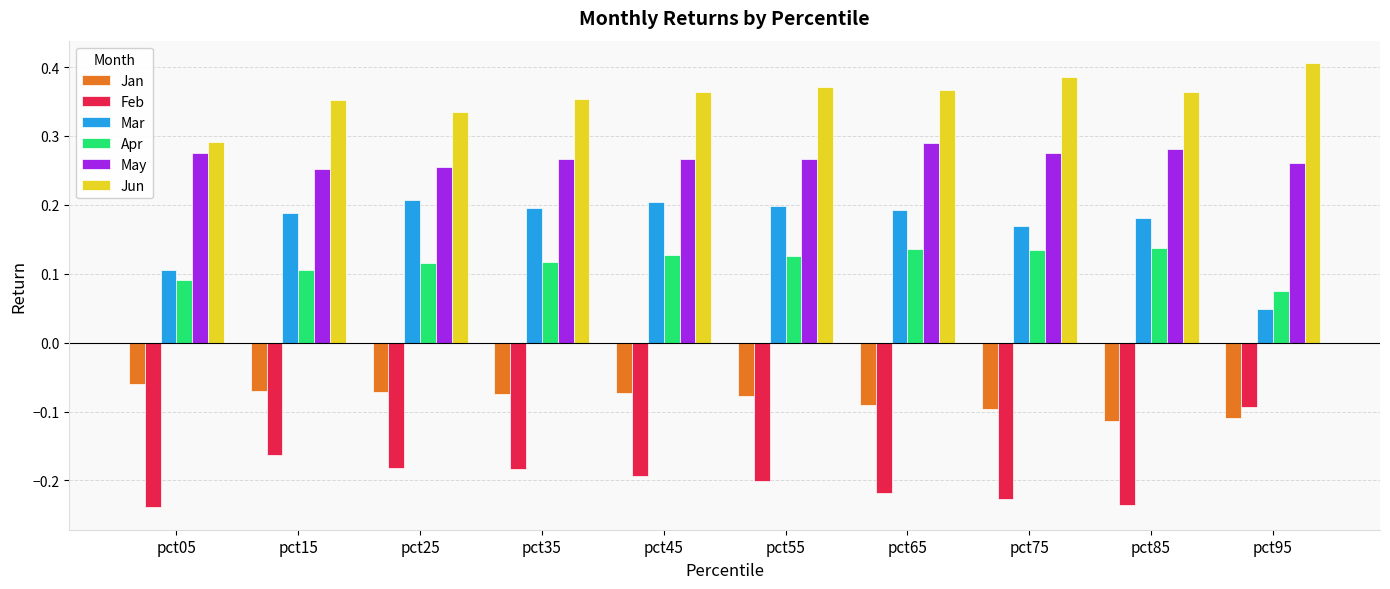

What is the difference between the highest and lowest values at pct45?

0.6